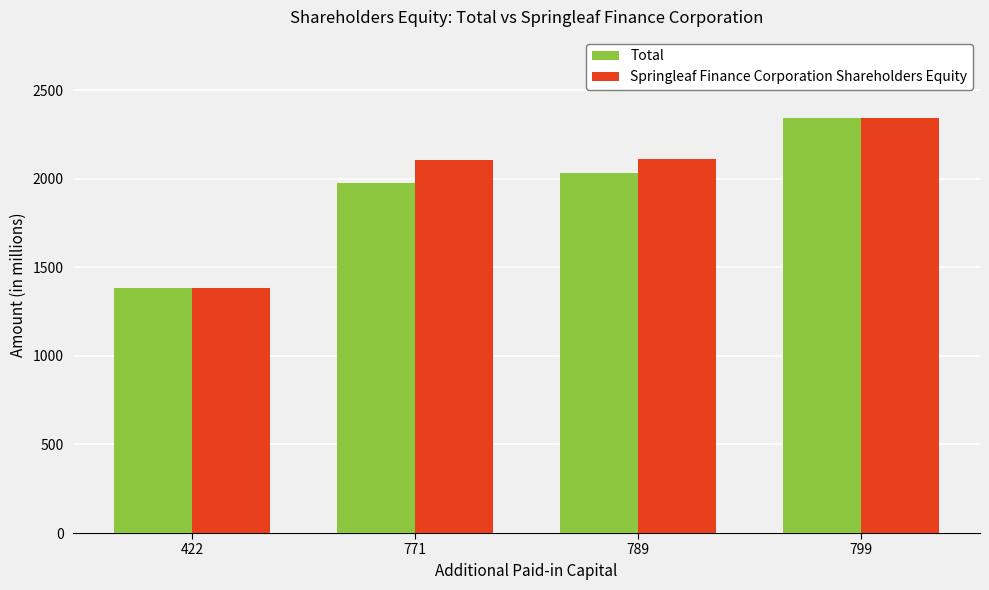

What is the average value of the Total series?

1934